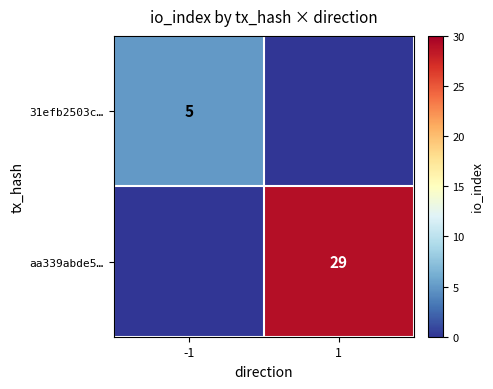

At which category is the sum across all series the highest?

1